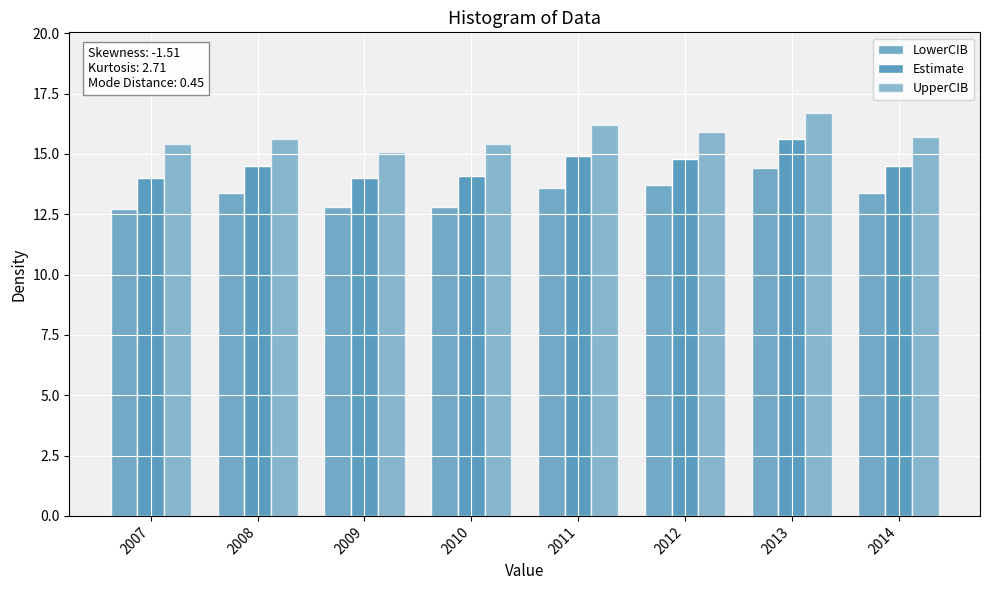

Rank the series by their maximum value, from lowest to highest.

LowerCIB, Estimate, UpperCIB